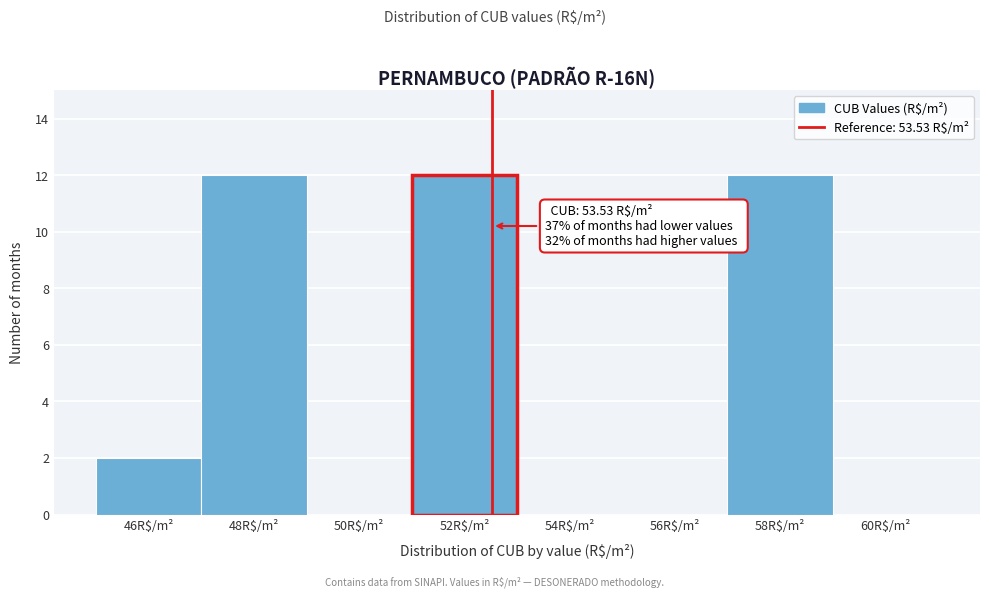

What is the greatest value displayed?

12